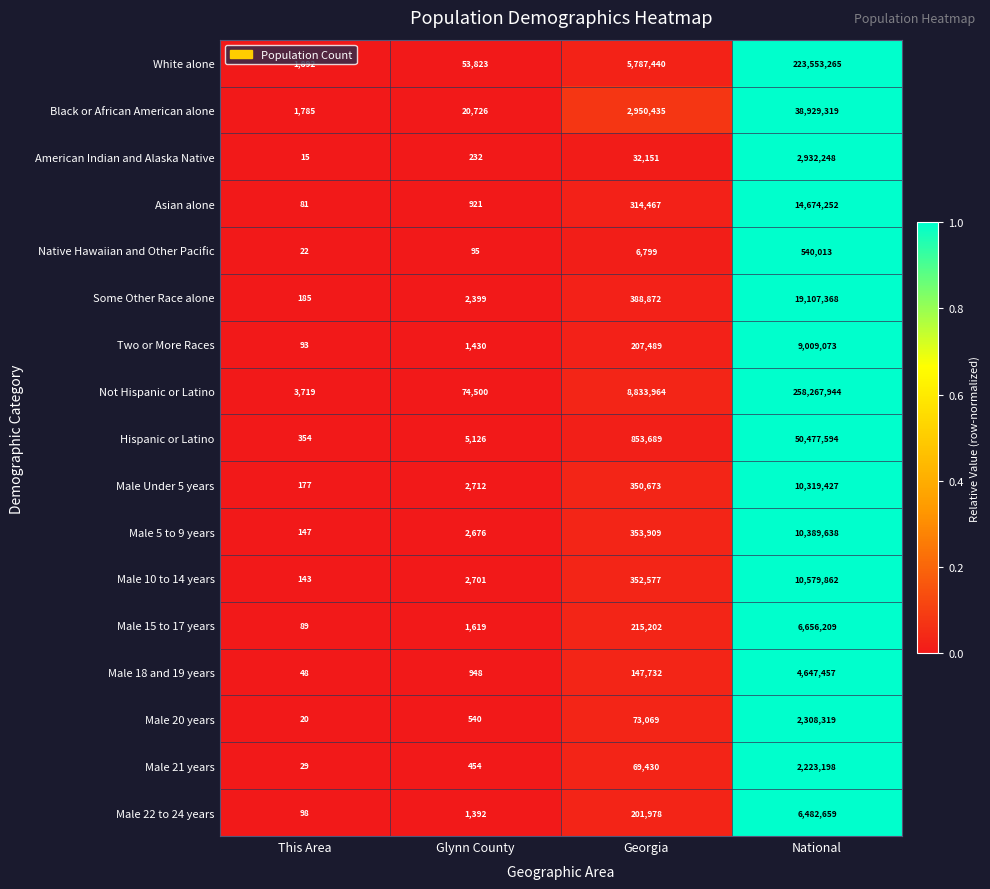

Count the number of categories in the chart.

4